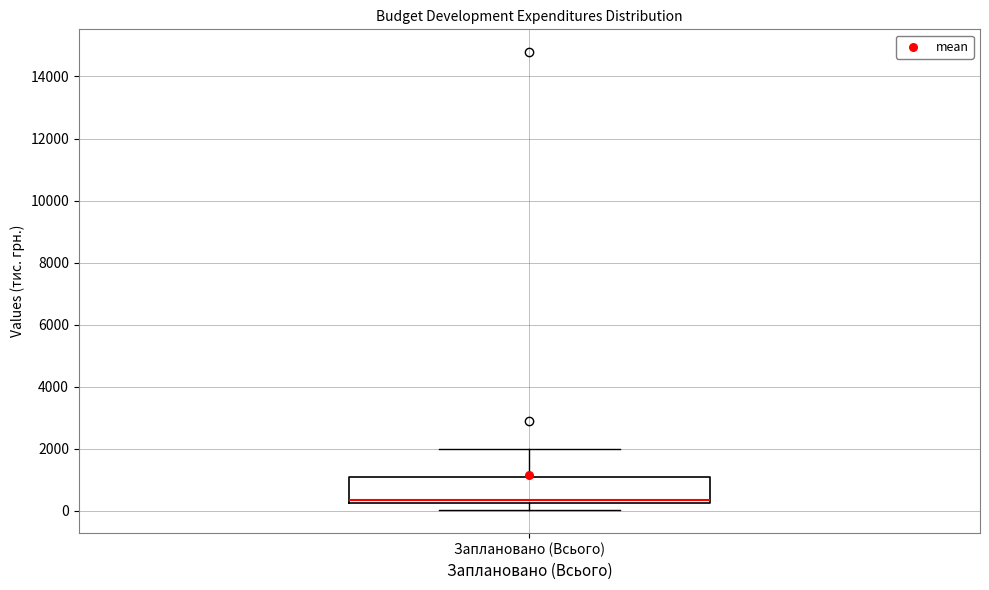

Where is the lower edge of the box for Заплановано (Всього) on the y-axis? The values are not printed on the chart, so give them approximately, as read against the axis.

200